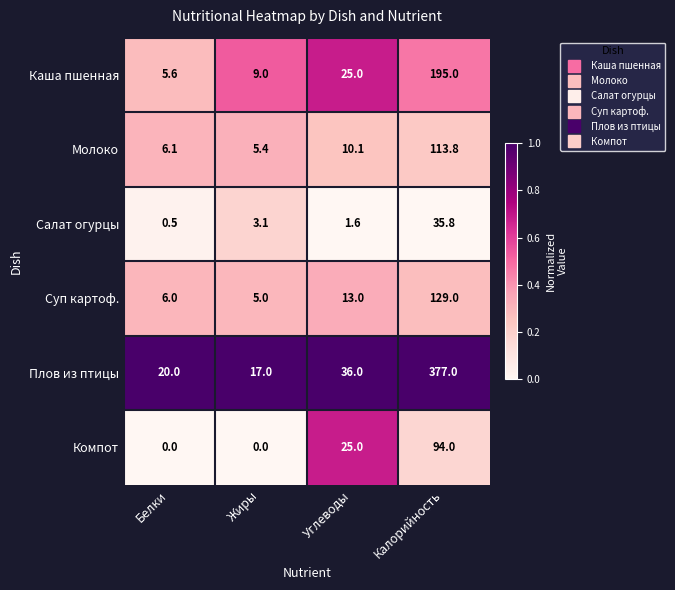

True or false: Плов из птицы has a value of 61.7 at Углеводы.

False